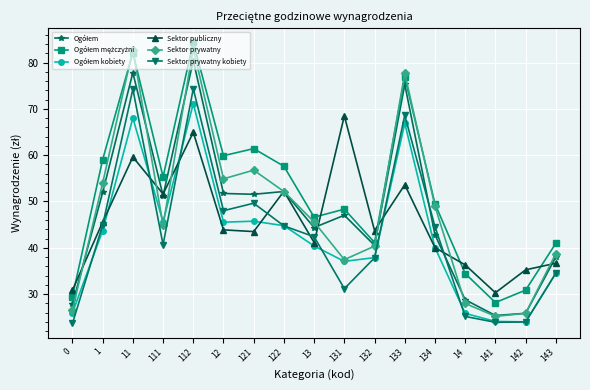

At which label does Sektor prywatny kobiety first exceed 42?

1